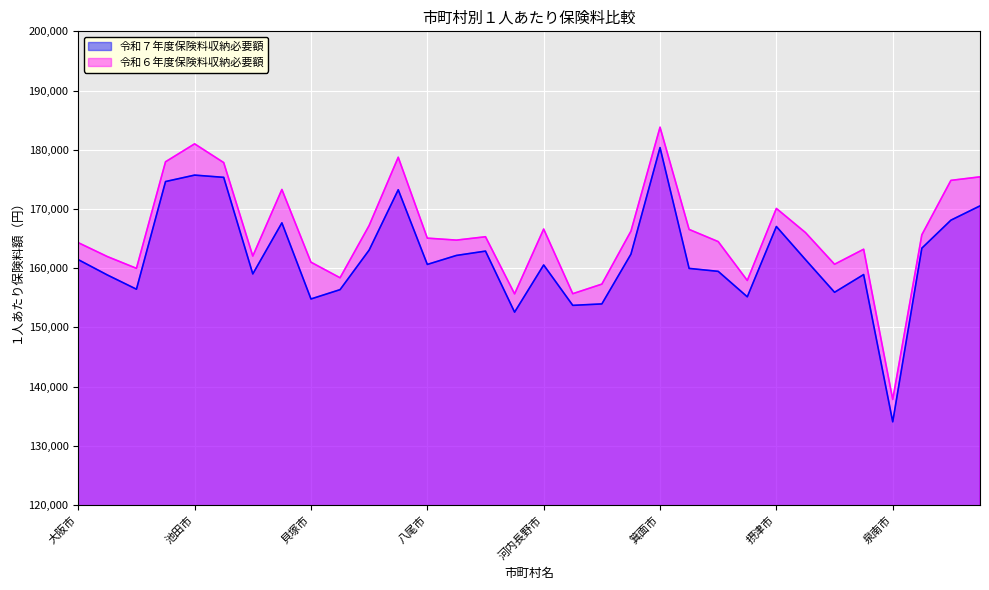

What value does the 令和６年度保険料収納必要額 series have at 島本町?

175419.1